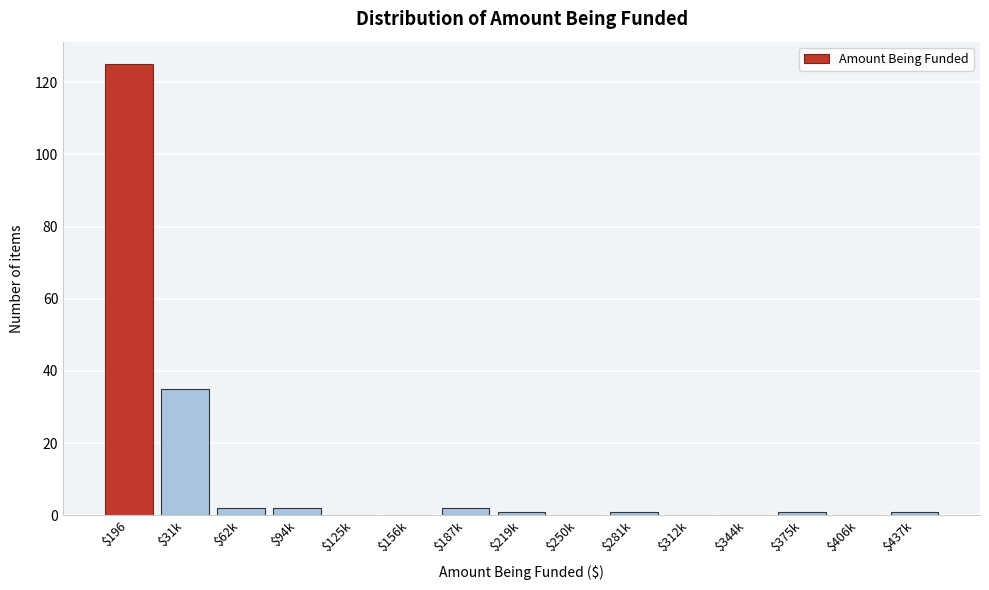

Where is the data nearest to the value 62?

$31k